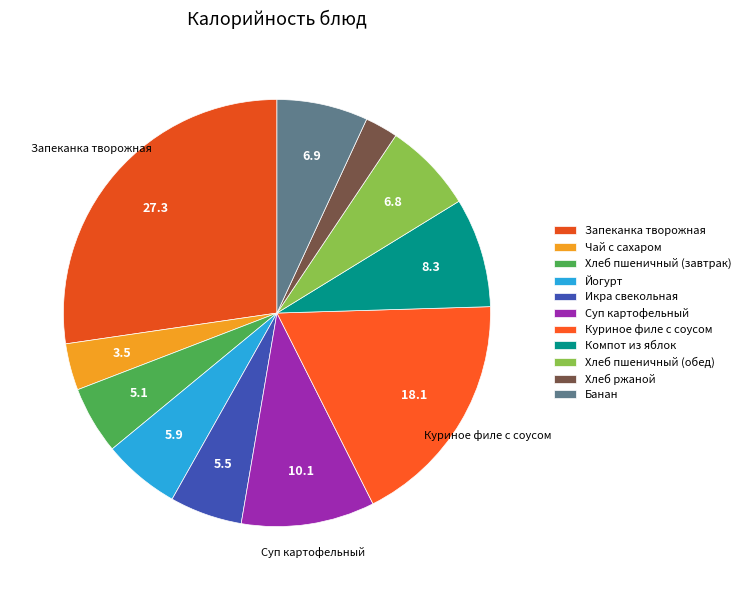

Rank the categories by value from lowest to highest.

Хлеб ржаной, Чай с сахаром, Хлеб пшеничный (завтрак), Икра свекольная, Йогурт, Хлеб пшеничный (обед), Банан, Компот из яблок, Суп картофельный, Куриное филе с соусом, Запеканка творожная